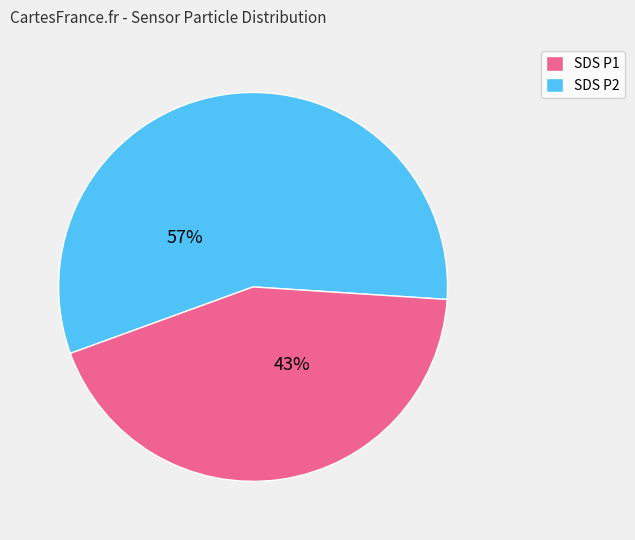

To the nearest percent, what is the combined percentage of SDS P1 and SDS P2?

100%